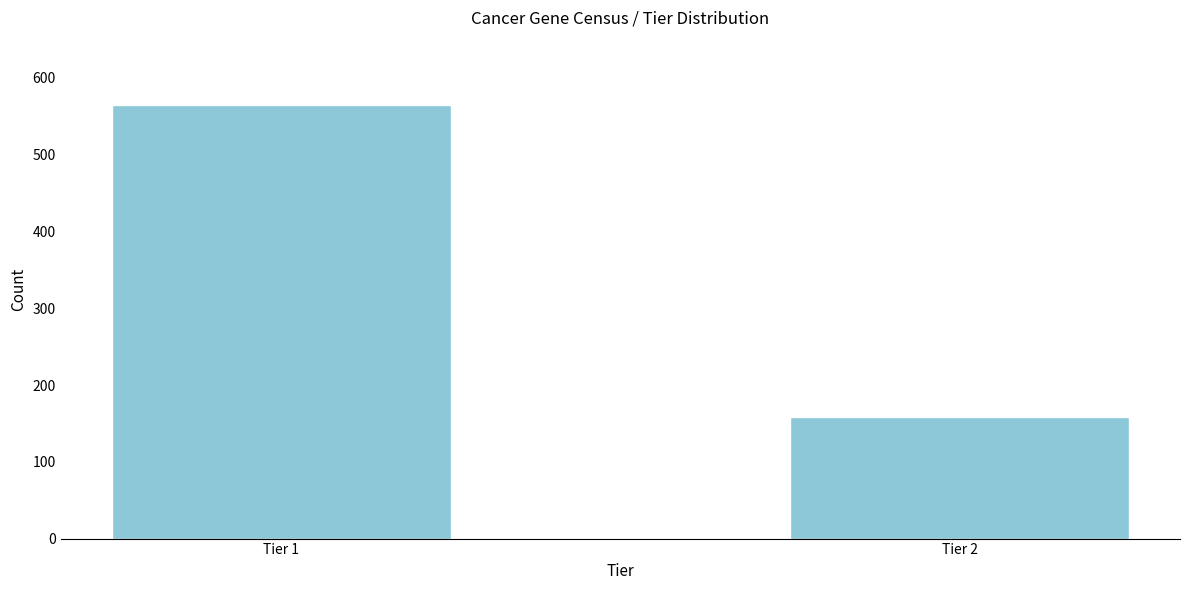

Reading left to right, transcribe all the data shown in this chart.

565	158